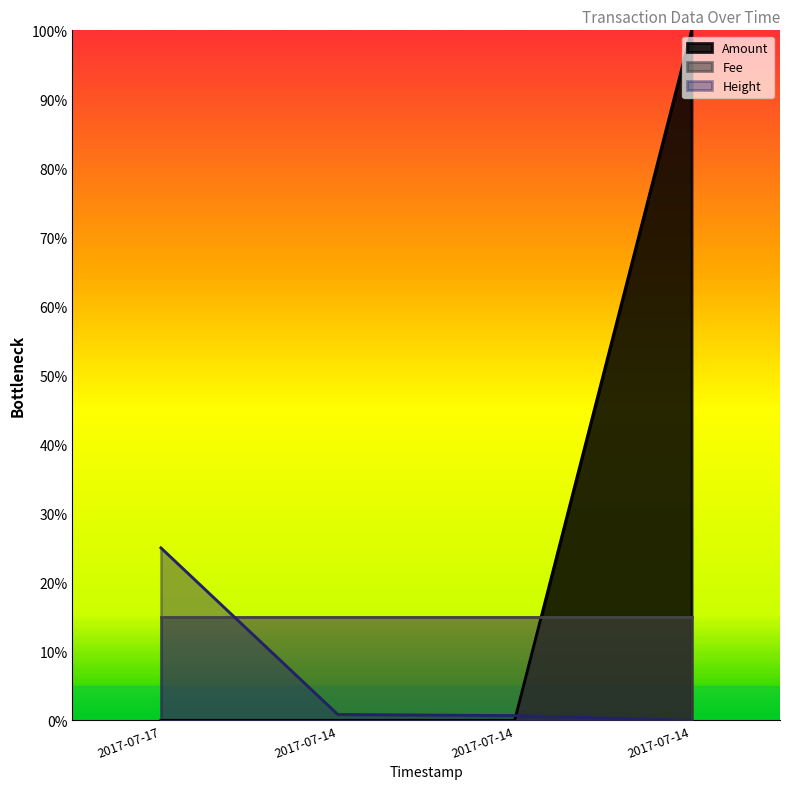

True or false: Amount and Height cross at least once.

True